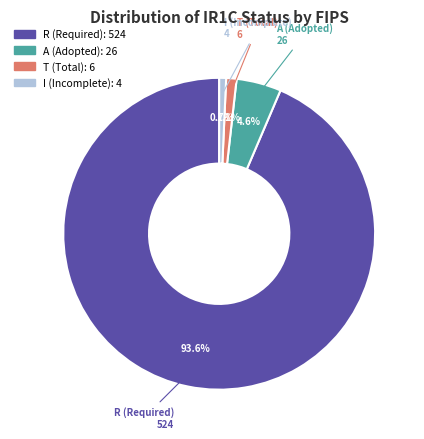

Is there any slice that represents more than half of the pie?

Yes